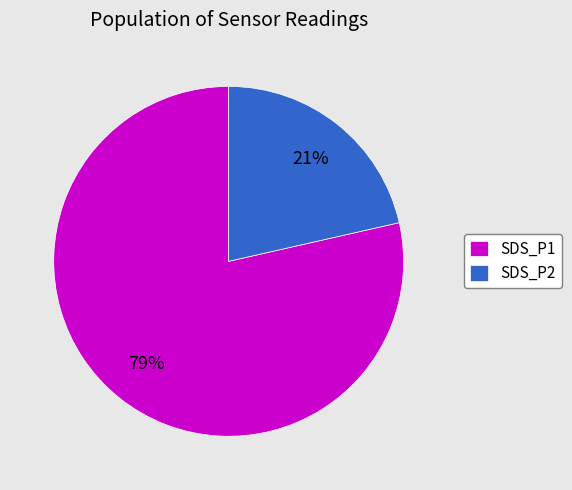

To the nearest percent, what portion does SDS_P1 represent?

79%